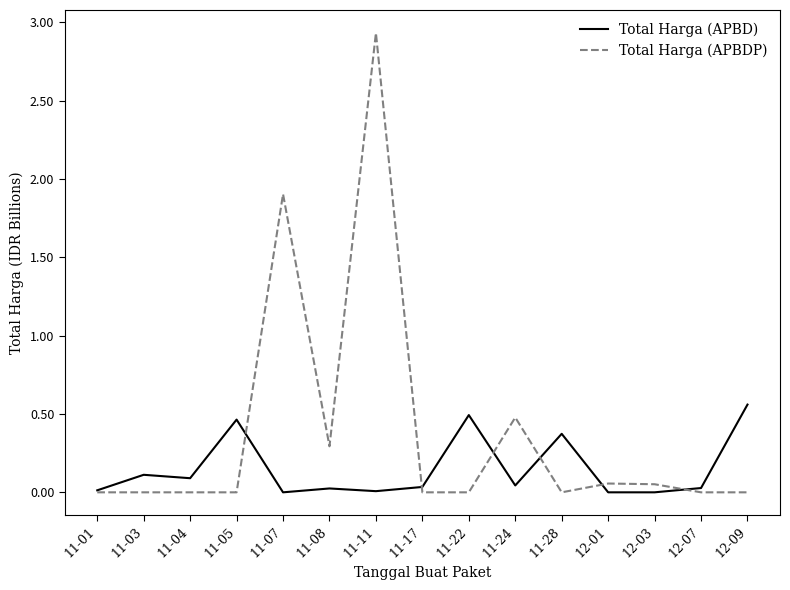

List the series in order of their overall mean, highest first.

Total Harga (APBDP), Total Harga (APBD)